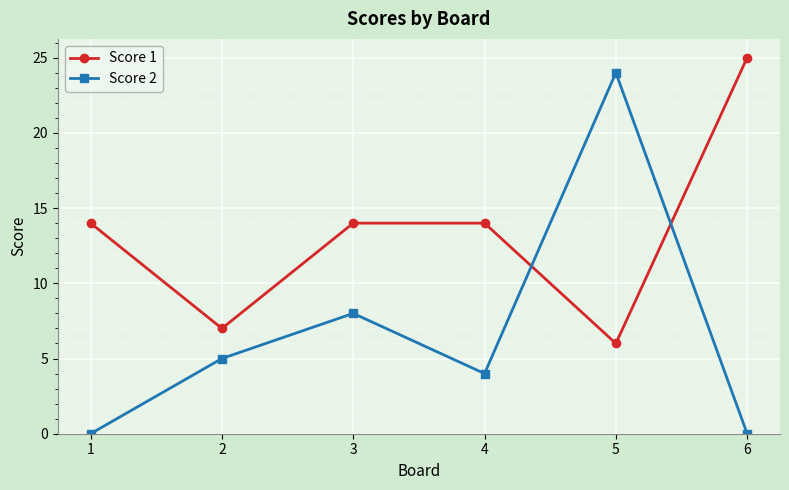

The value of Score 2 at 1 is 0. True or false?

True